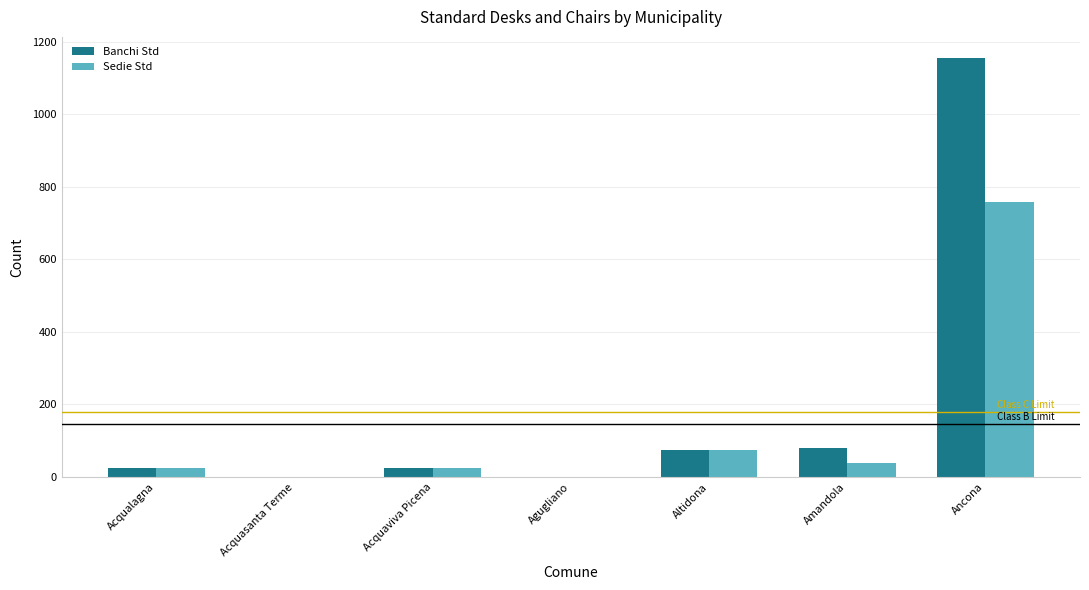

How many series are shown in this chart?

2